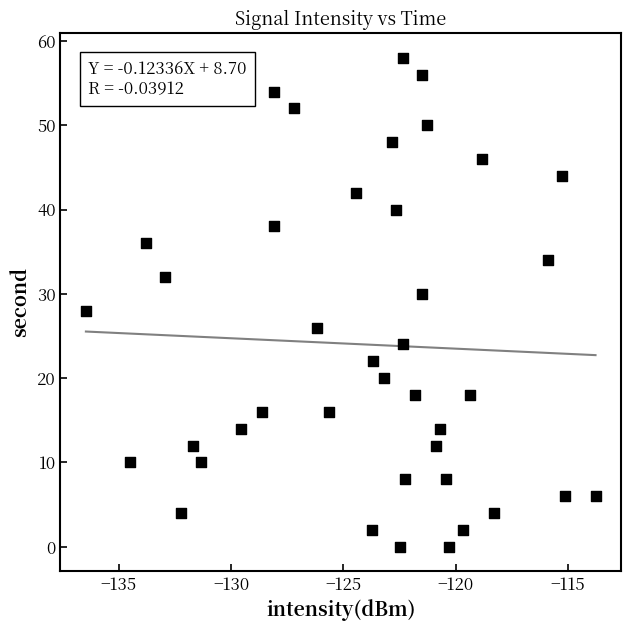

What is the range of Y values (max minus min)?

58